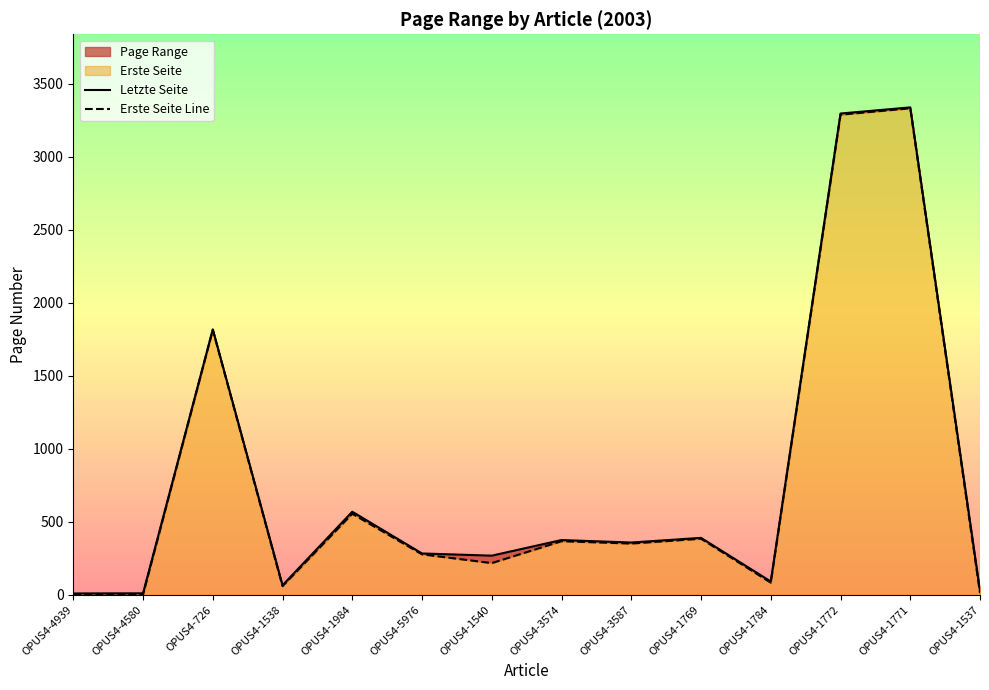

True or false: Letzte Seite and Erste Seite Line intersect in this chart.

False